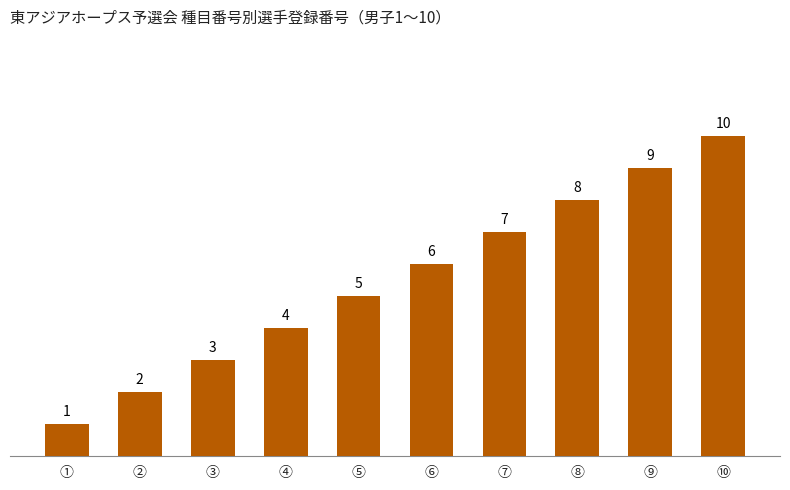

How many data points does each series have?

10